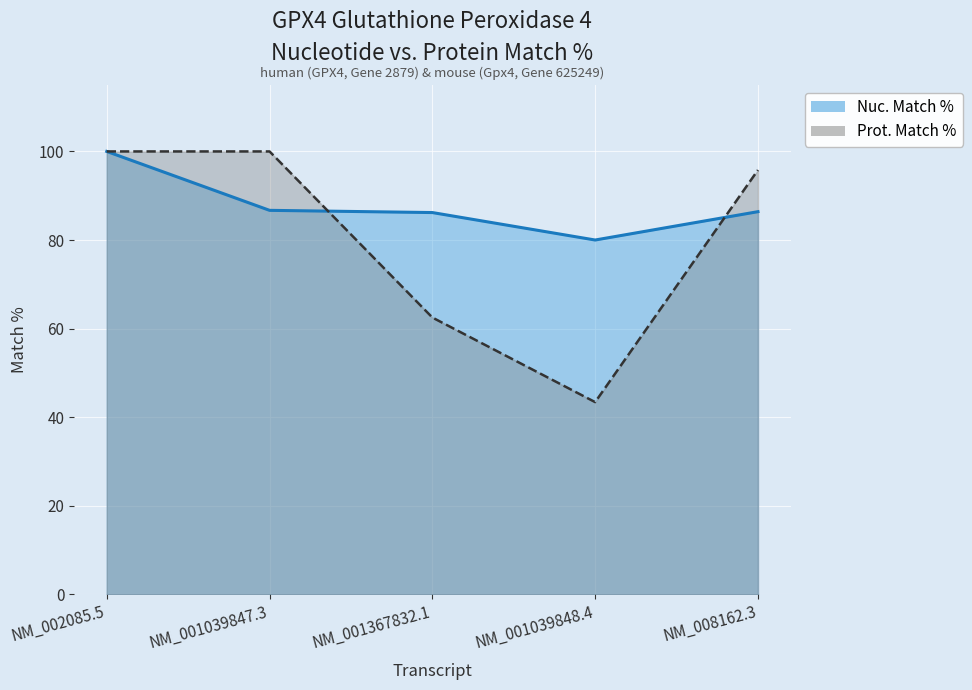

True or false: Nuc. Match % has more than 1 points higher than both neighbors.

False